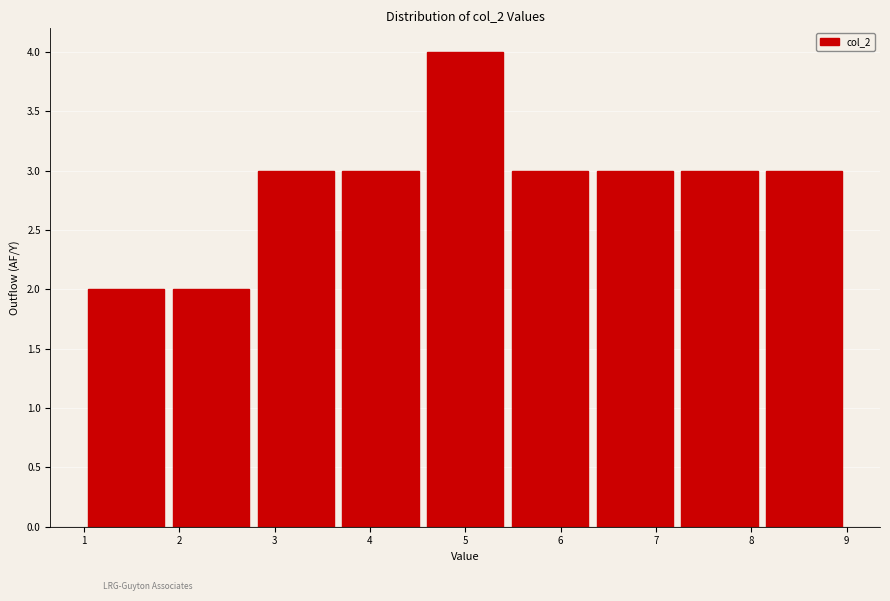

How tall is the bar that spans 3.7 to 4.6 on the x-axis? Neither the bar edges nor the heights are printed on the chart, so give them approximately, as read against the axes.

3